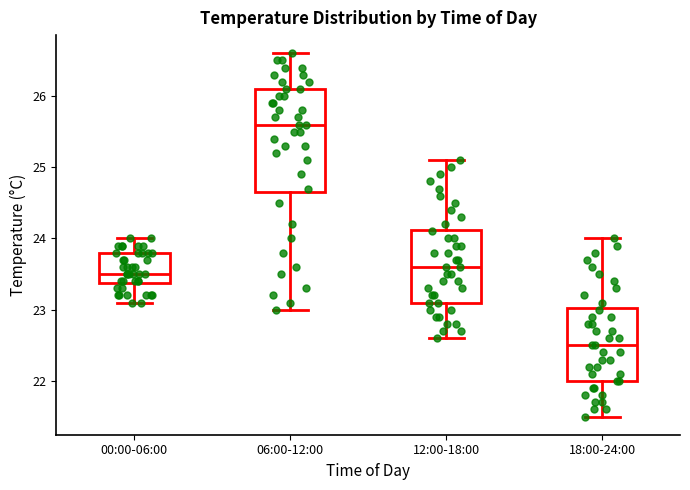

Comparing the boxes themselves (not the whiskers), which one is the tallest?

06:00-12:00